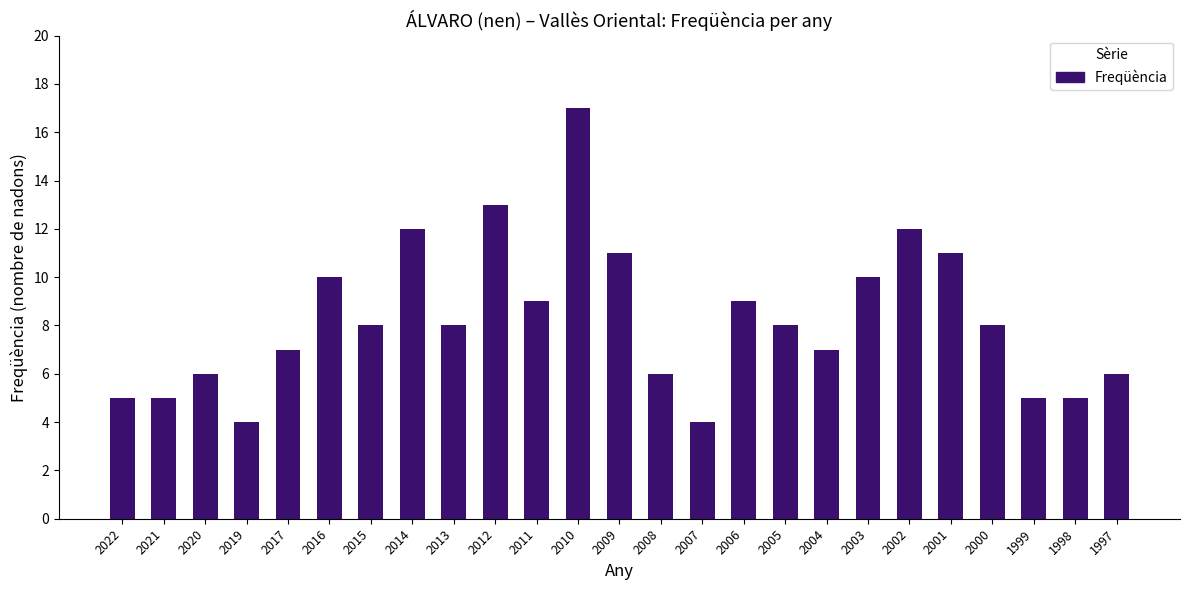

What is the greatest value displayed?

17